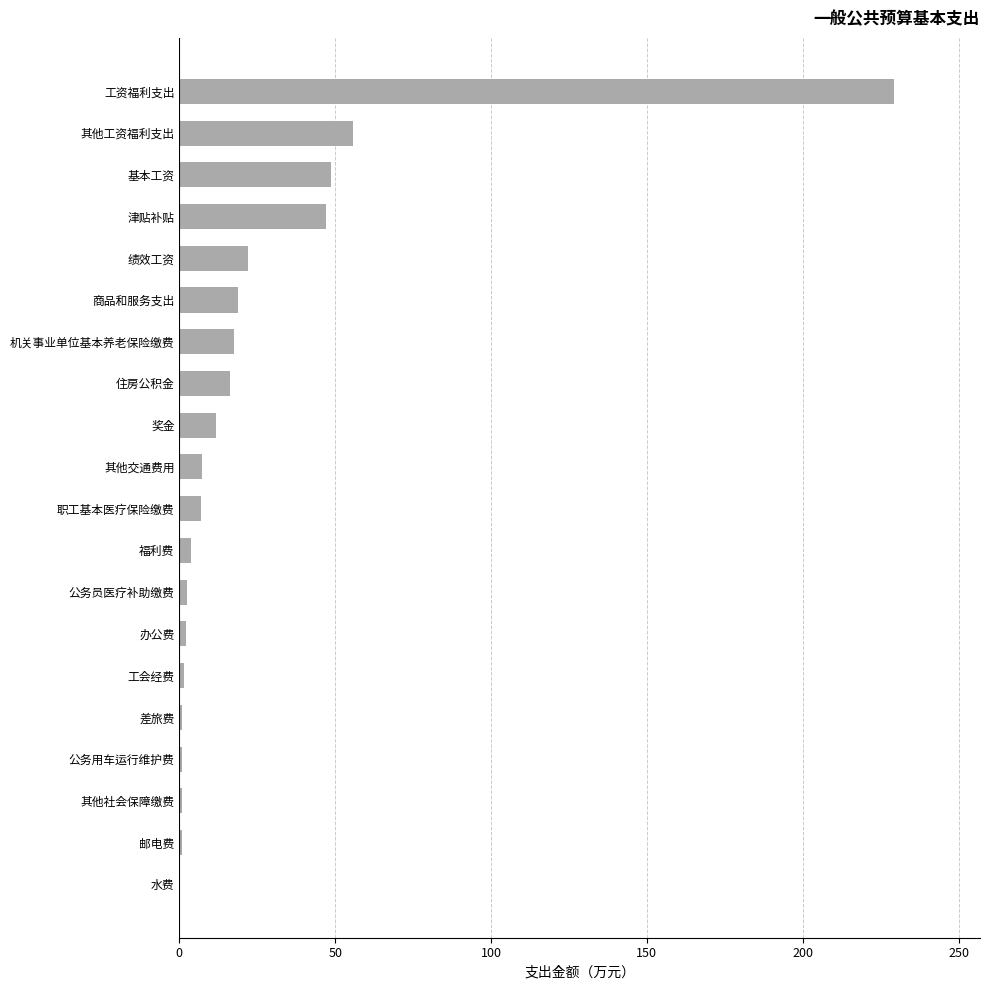

What is the maximum value shown in the chart?

229.3